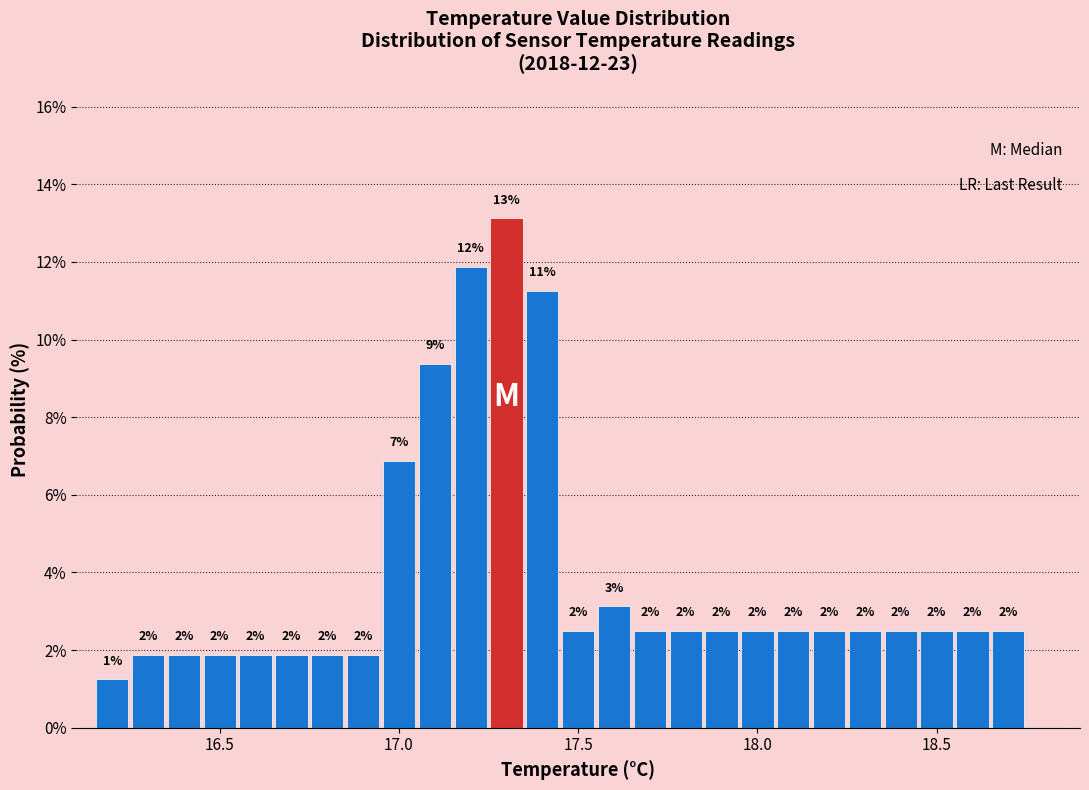

Around what value on the x-axis is the tallest bar? Give the approximate position of its centre, as read against the axis.

17.30